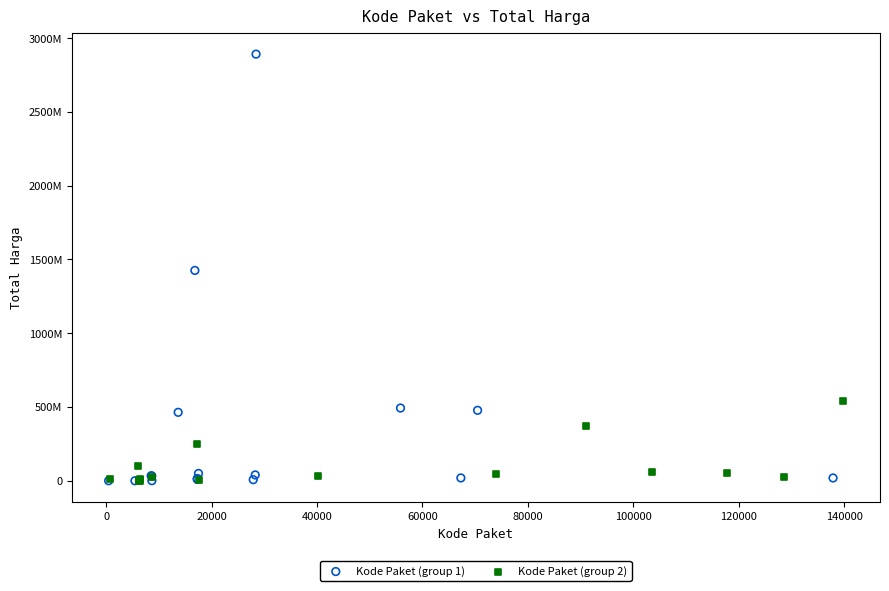

Which series reaches the maximum Y coordinate?

Kode Paket (group 1)